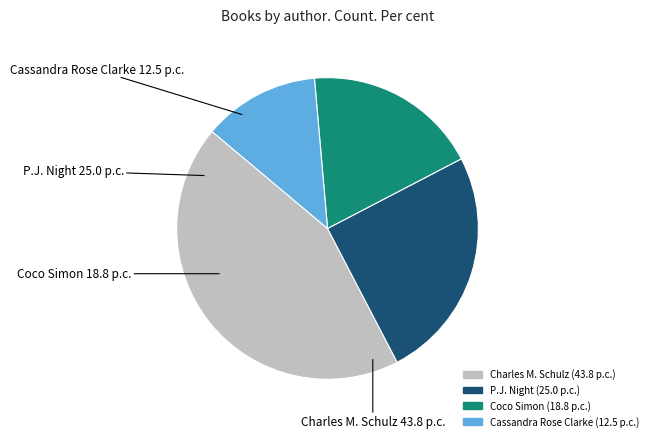

How many segments does this pie chart have?

4